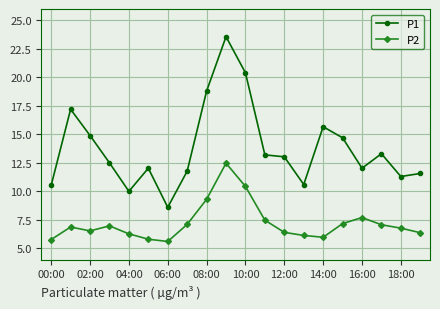

True or false: P2 and P1 intersect in this chart.

False